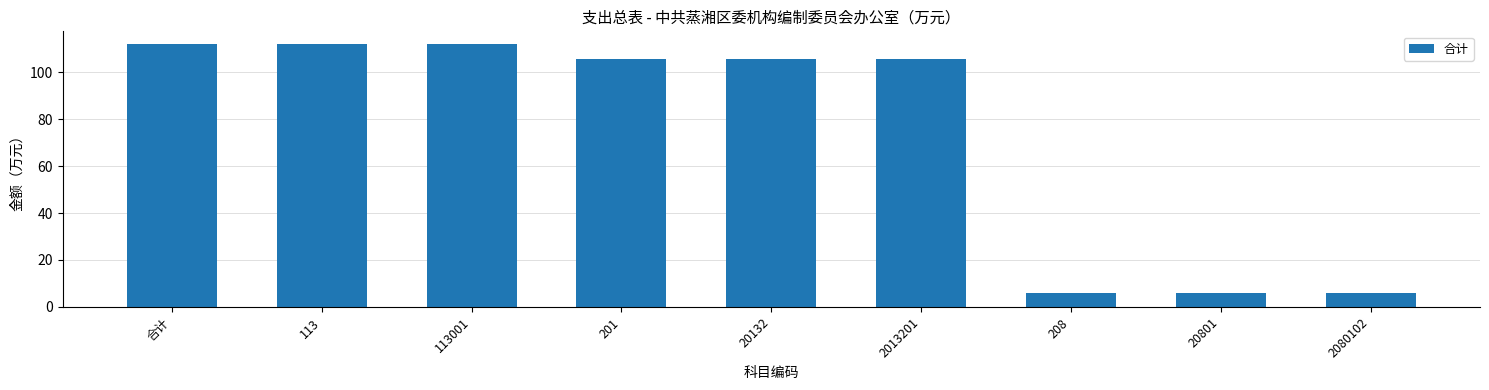

True or false: the data shows 48.2 at 113.

False